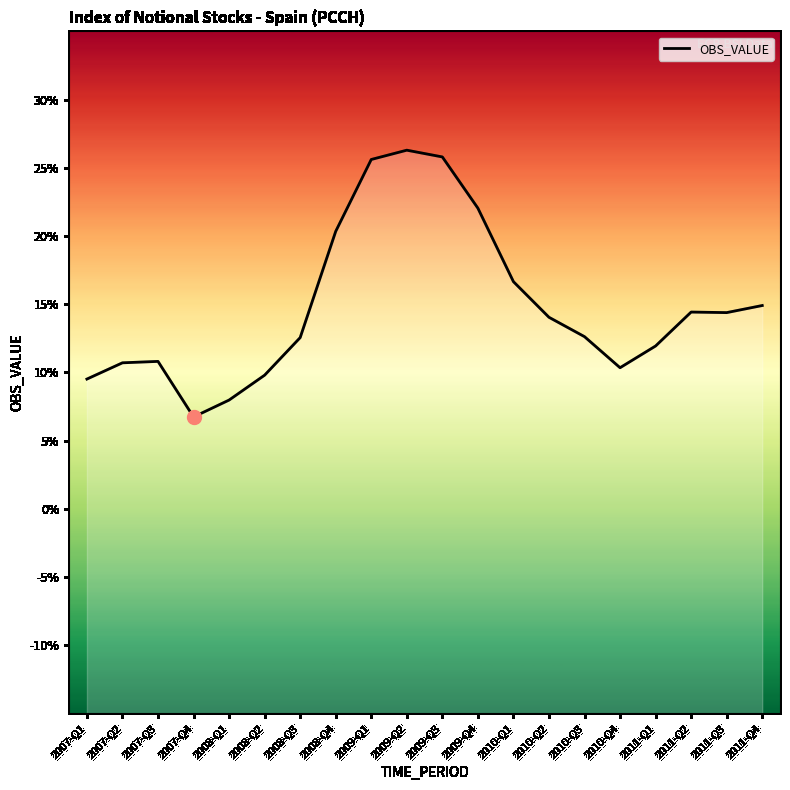

What is the change in value from 2010-Q4 to 2011-Q1?

+1.6